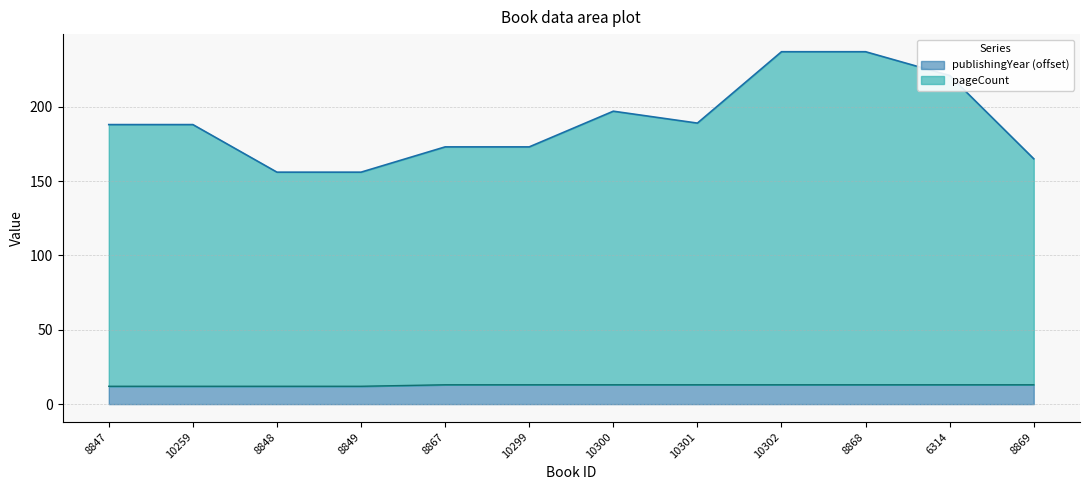

What is the label of the 10th point from the left?

8868